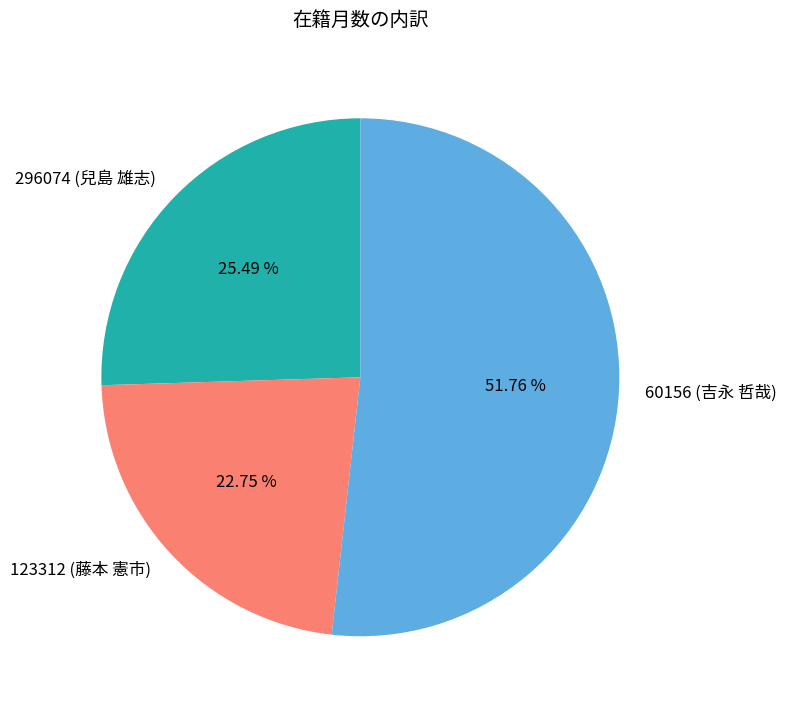

What is the smallest slice in the pie chart?

123312 (藤本 憲市)